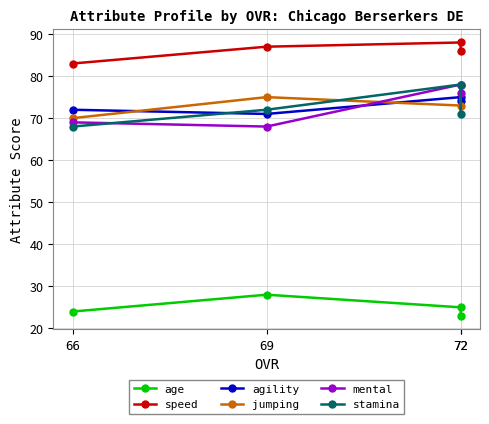

The value of speed at 66 is 83. True or false?

True